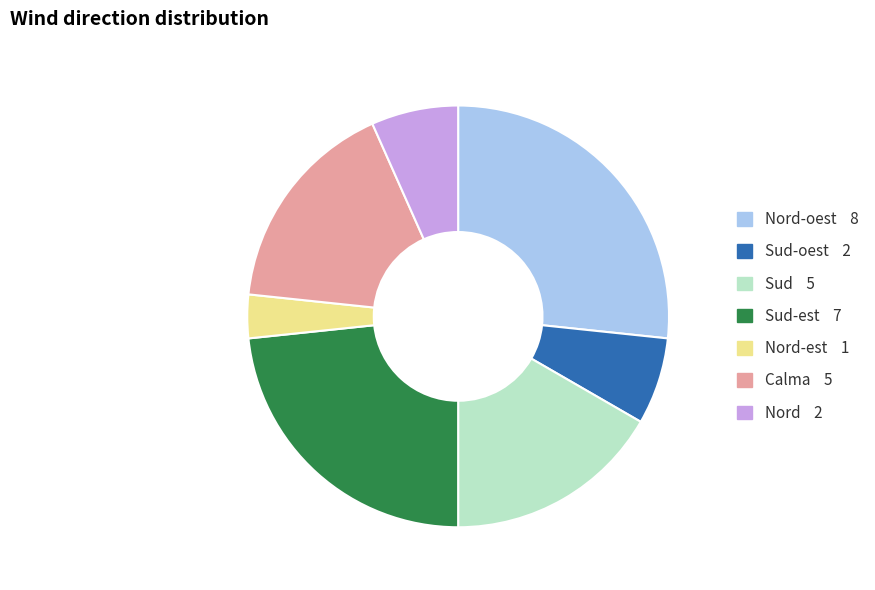

Count the number of slices in the pie.

7